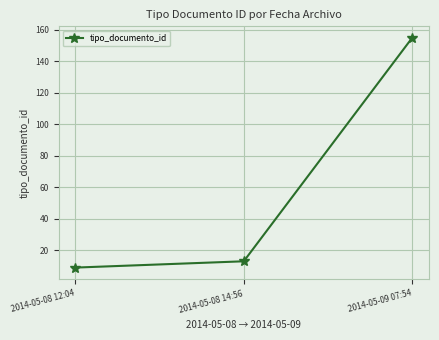

Read the value at 2014-05-08 12:04.

9